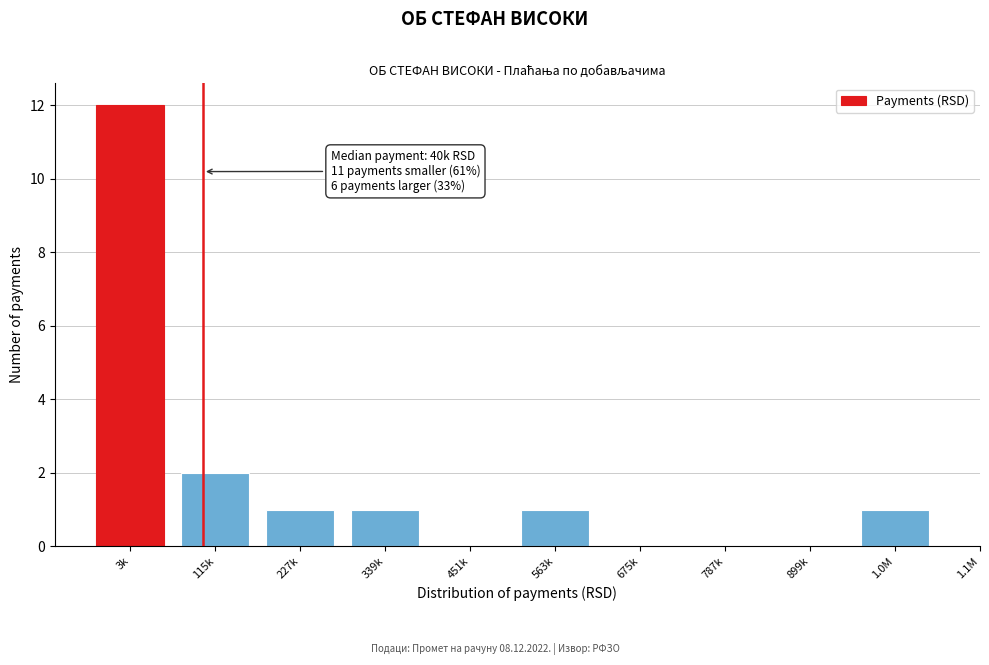

Reading left to right, extract all data points from this chart.

3k=12	115k=2	227k=1	339k=1	451k=0	563k=1	675k=0	787k=0	899k=0	1.0M=1